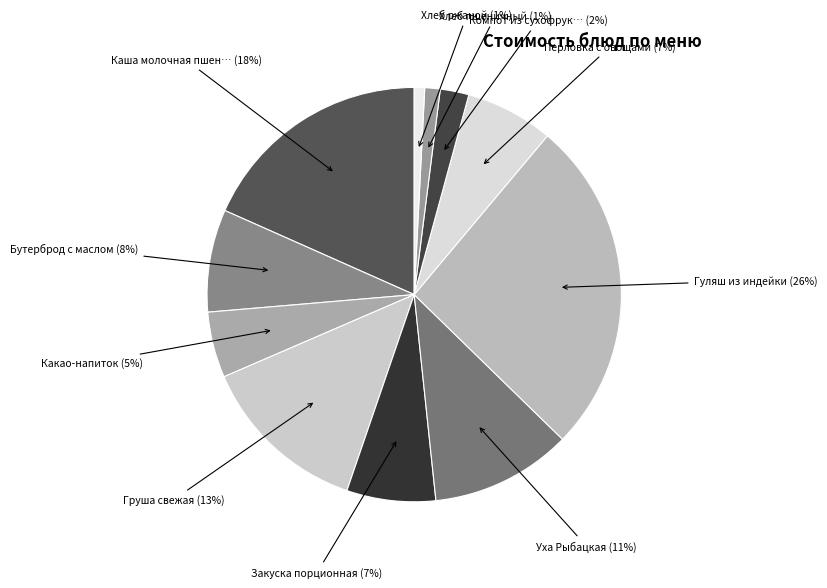

How many segments does this pie chart have?

11